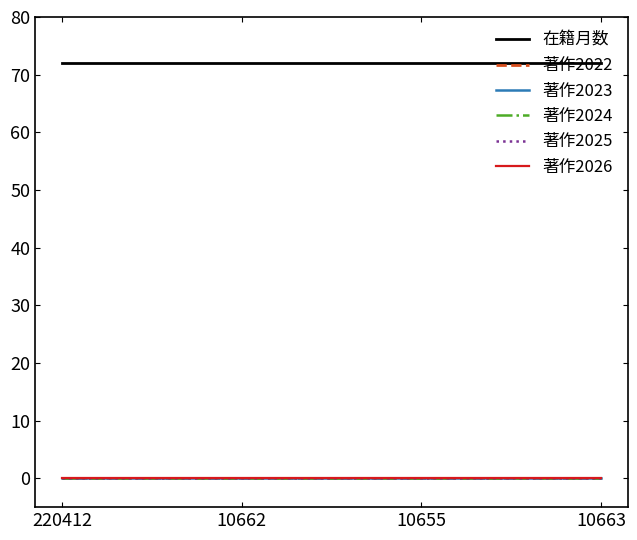

What is the label of the 3rd point from the left?

10655